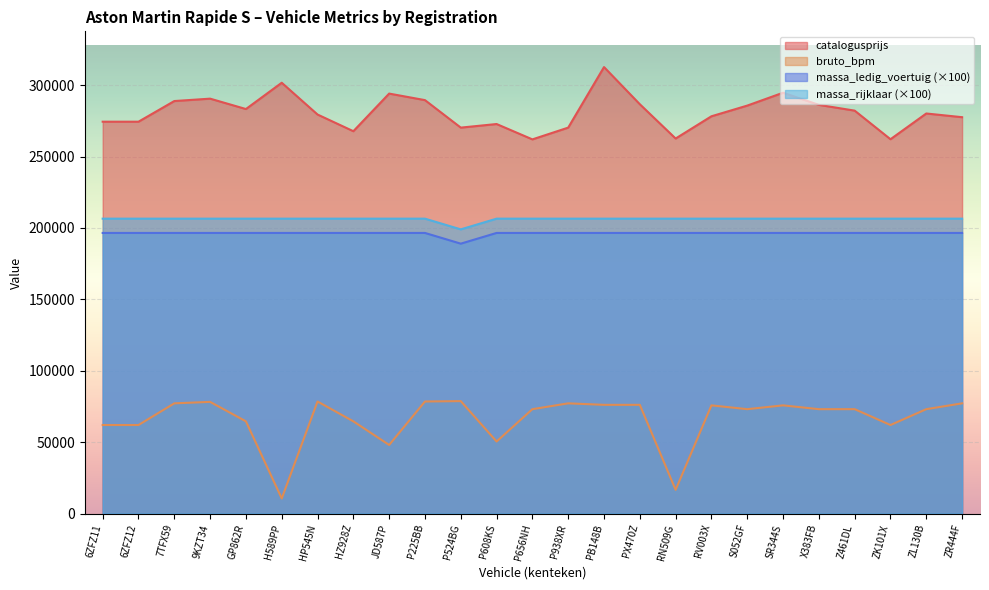

Count the number of data series in this chart.

4